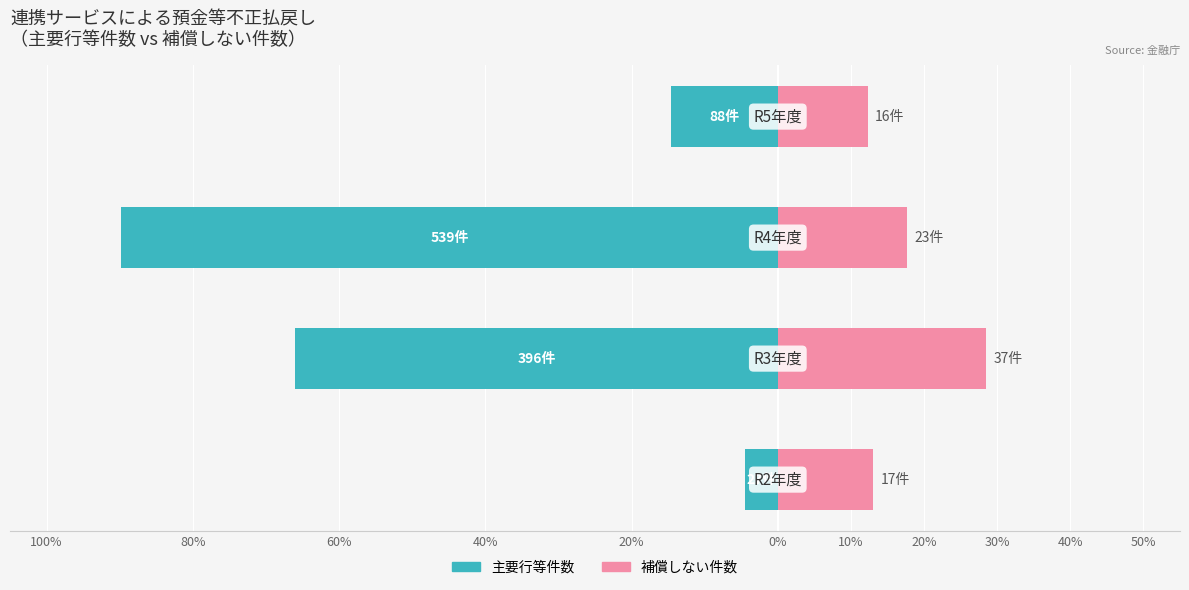

Reading left to right, what are all the values shown in this chart?

主要行等件数: 100%=-4.5	80%=-66.0	60%=-89.8	40%=-14.7
補償しない件数: 100%=13.1	80%=28.5	60%=17.7	40%=12.3